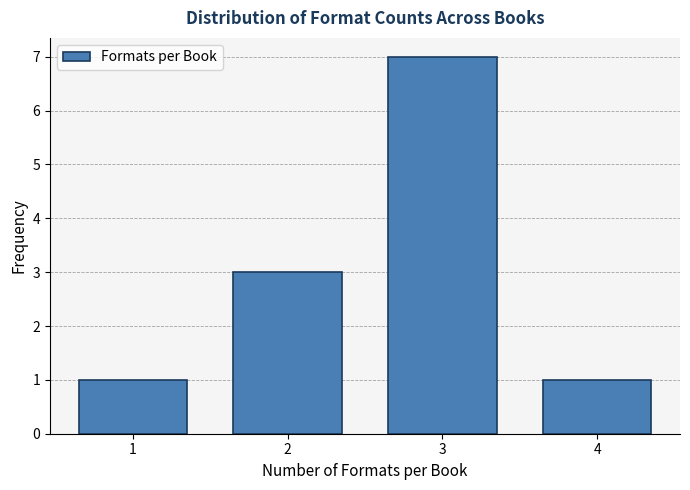

Reading left to right, transcribe all the data shown in this chart.

1	3	7	1